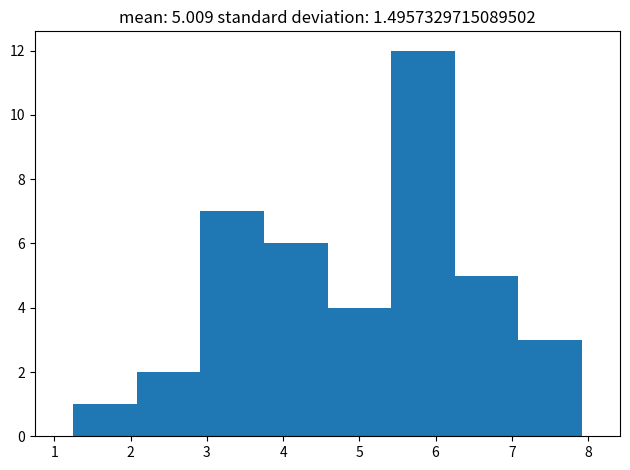

Over which range of the x-axis is the bar tallest?

5.4 to 6.3